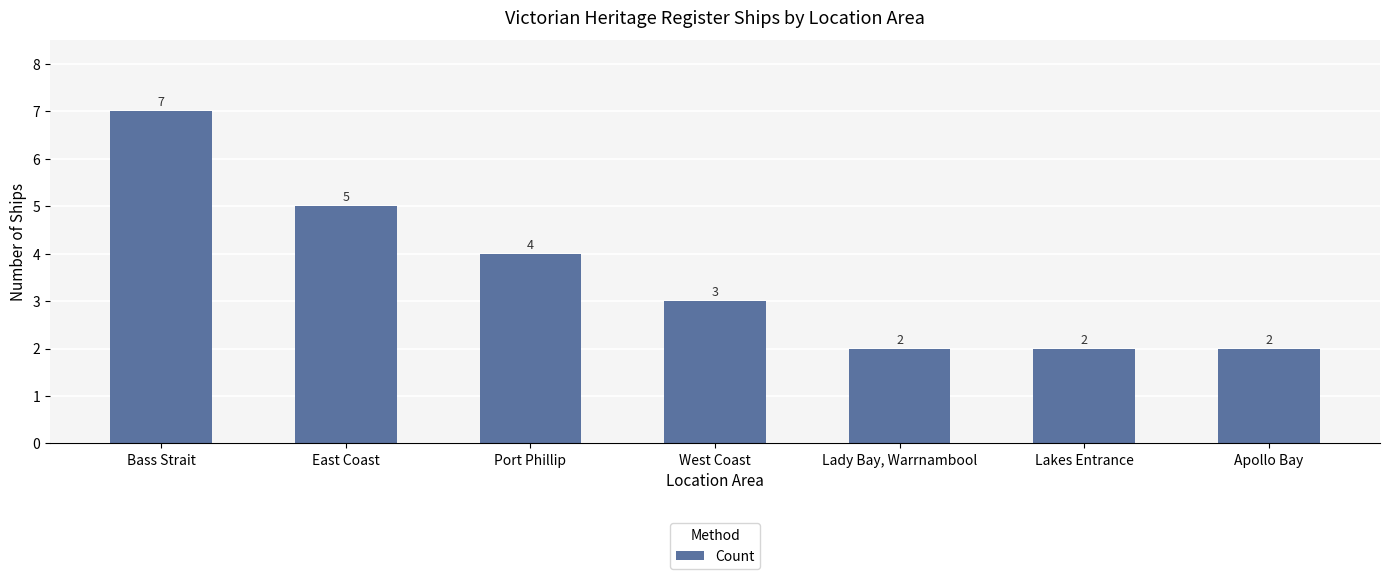

What is the label of the 5th bar from the right?

Port Phillip